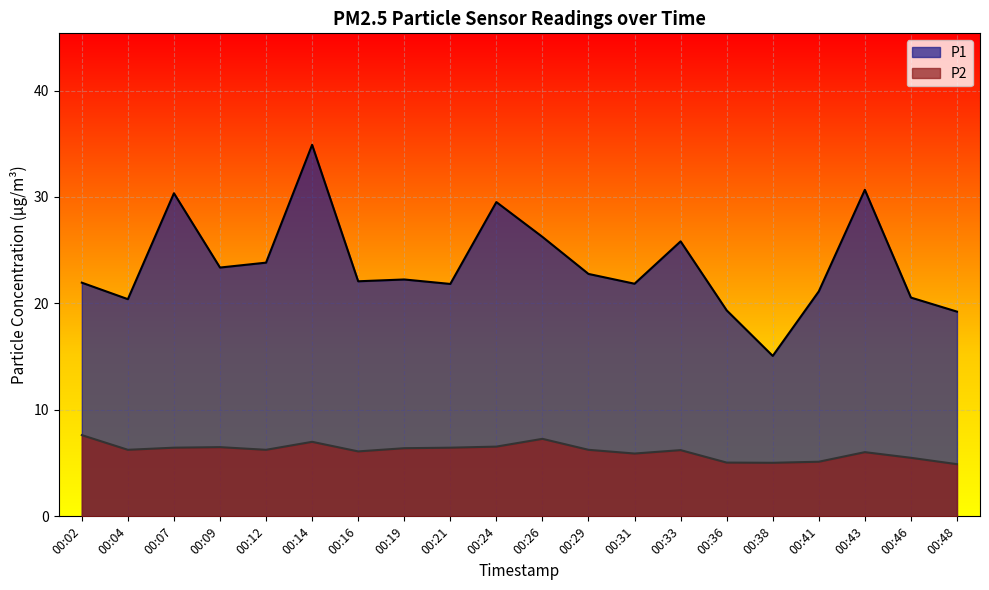

What are all the series names shown in the legend?

P1, P2